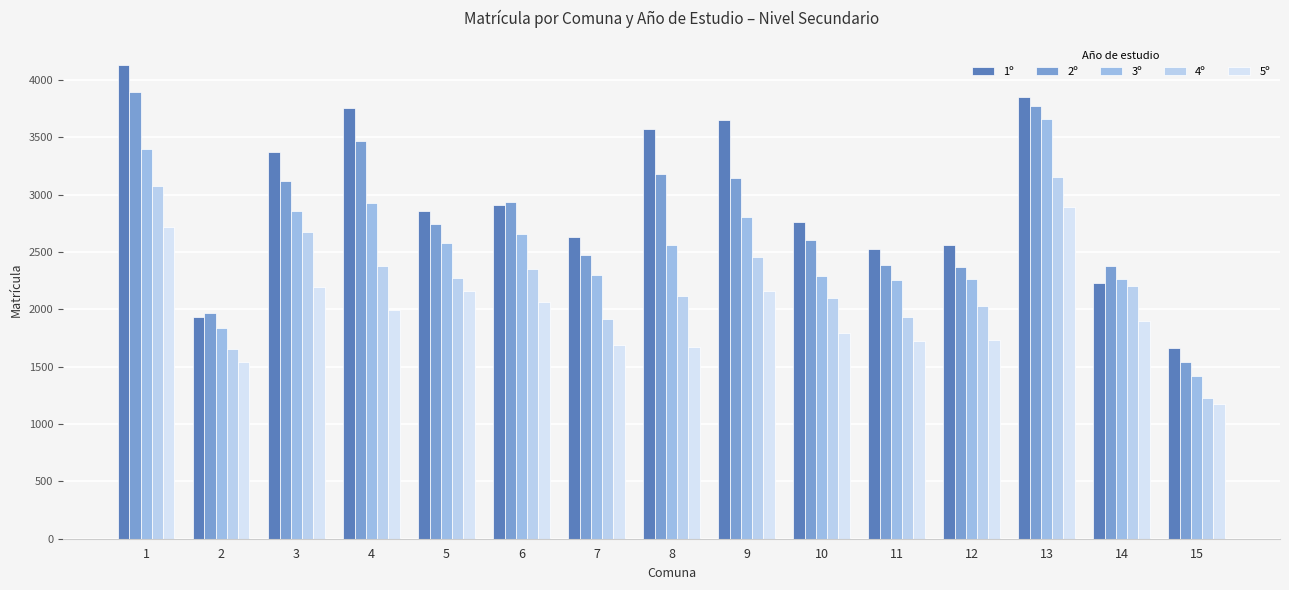

Between 5 and 6, which series saw the biggest shift?

2º